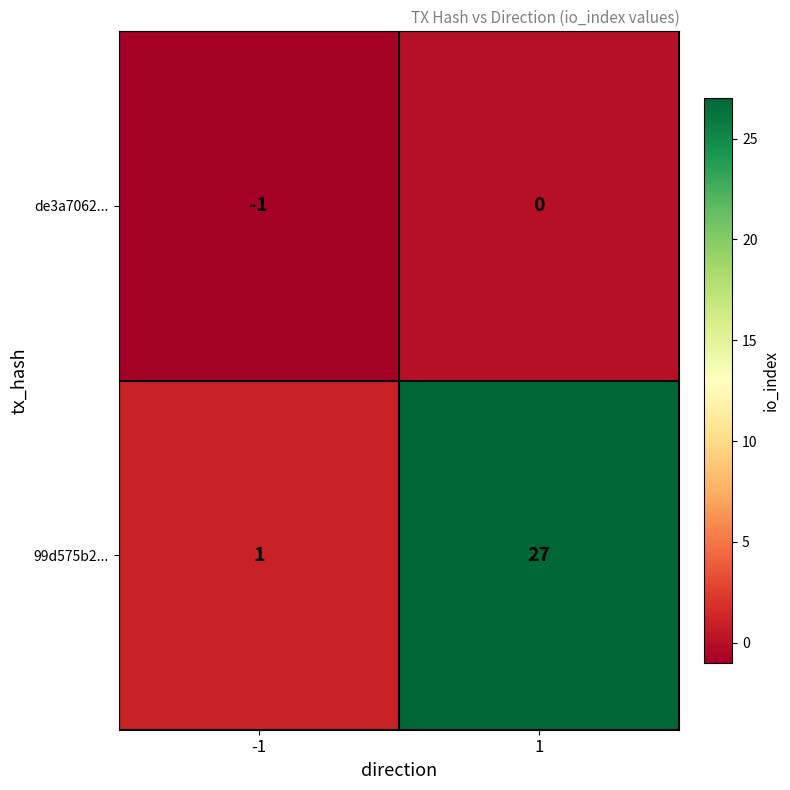

List the series in order of their peak value, highest first.

99d575b2..., de3a7062...